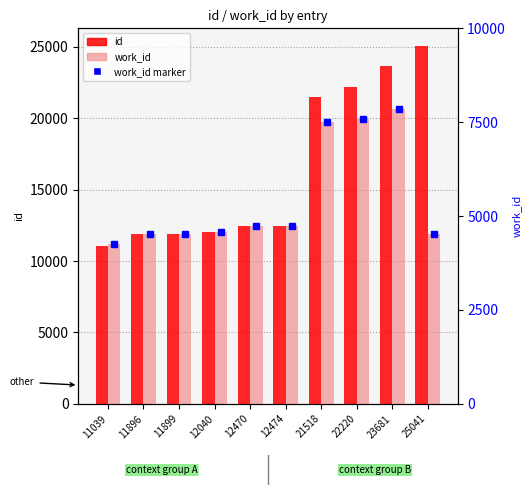

What is the average value of the id series?

16428